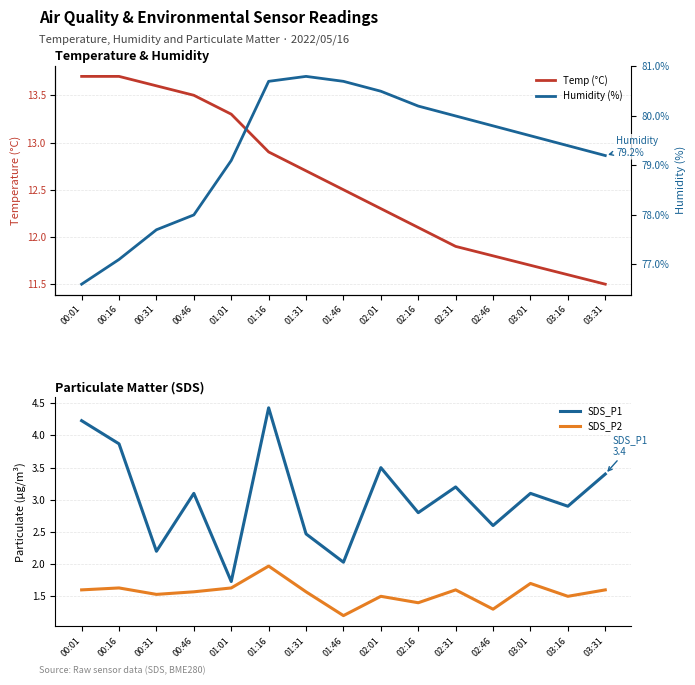

What are all the series names shown in the legend?

Temp (°C), SDS_P1, SDS_P2, Humidity (%)